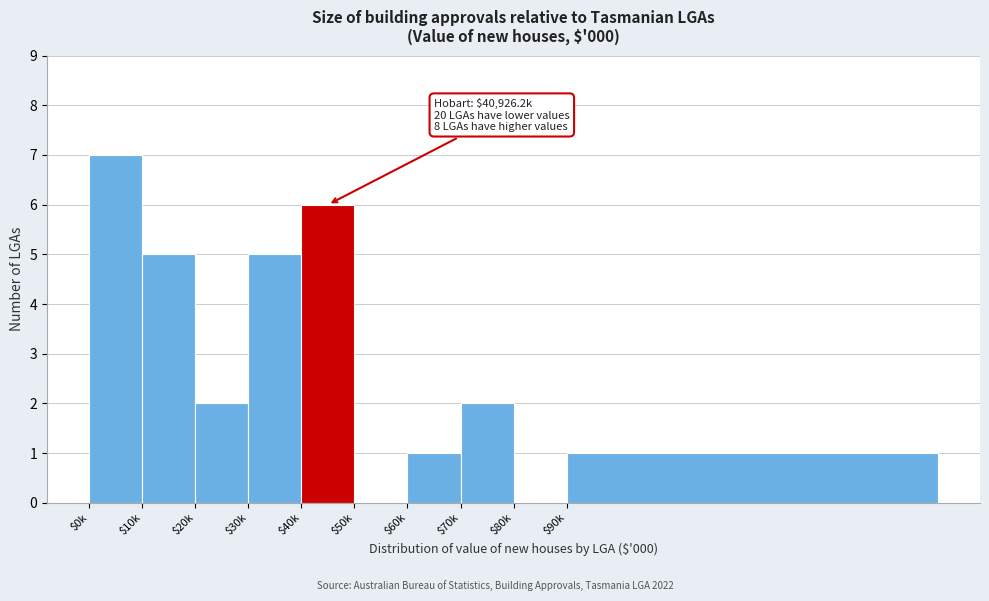

What is the greatest value displayed?

7